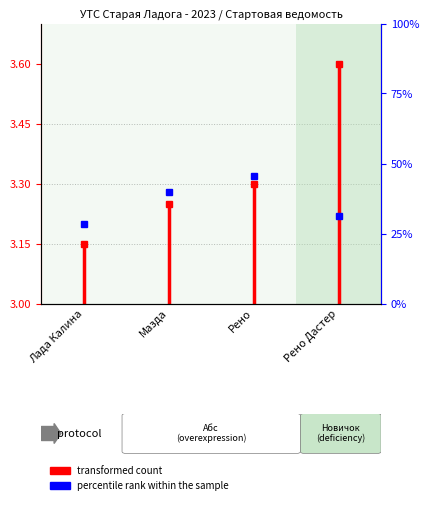

The chart shows a value of 0.9 at Лада Калина. True or false?

False